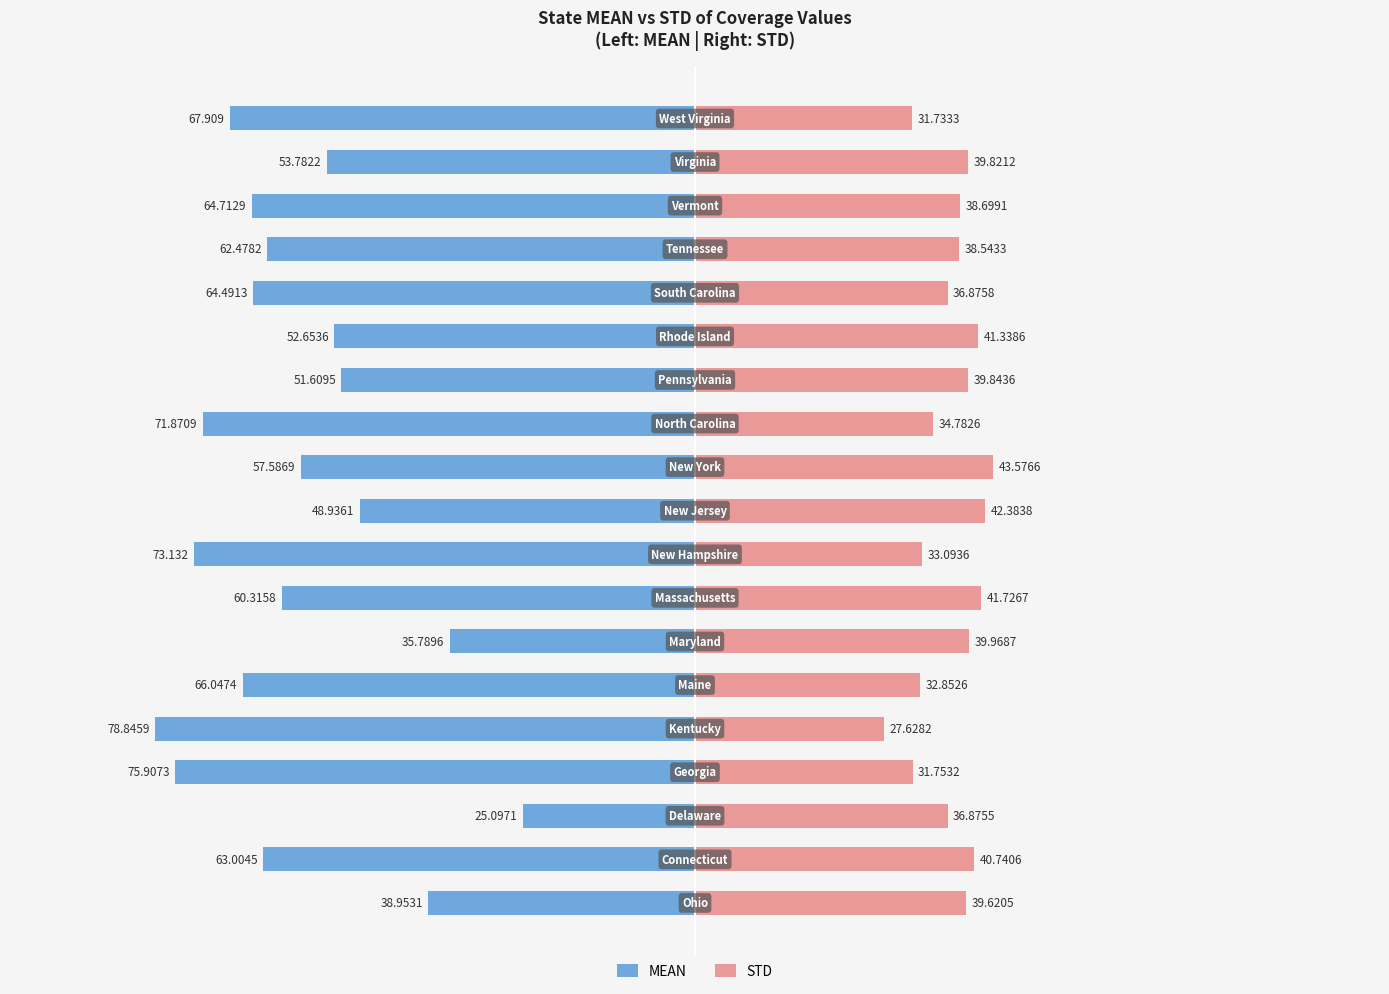

What position from the right is 9?

10